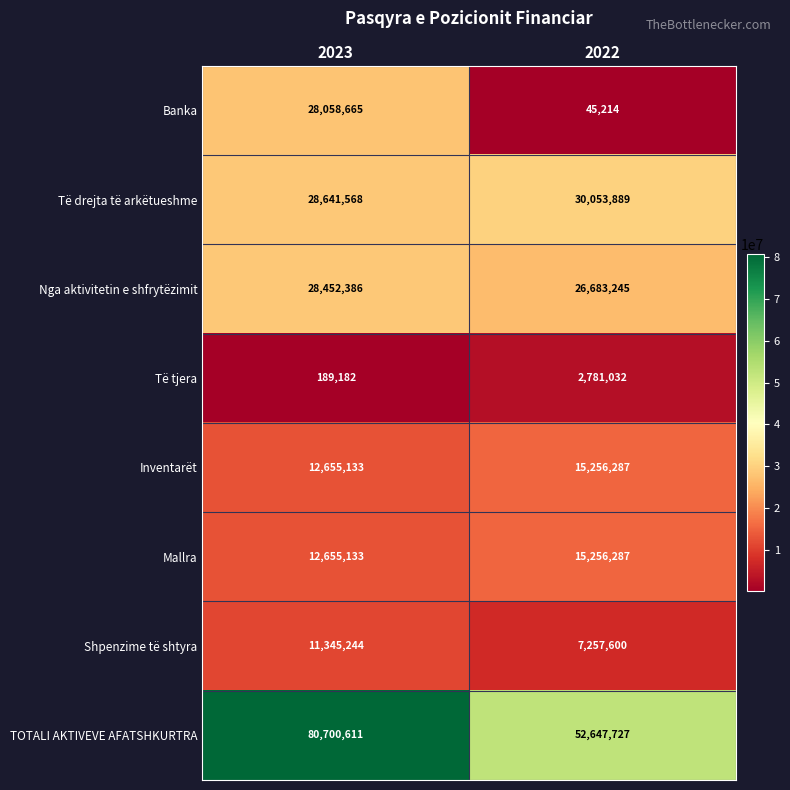

Which series has the largest total across all categories?

TOTALI AKTIVEVE AFATSHKURTRA